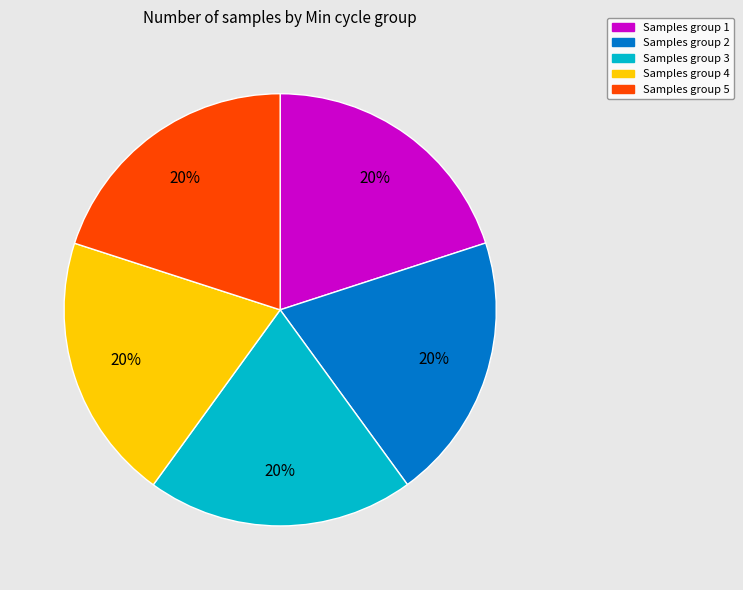

Does any single category account for the majority?

No